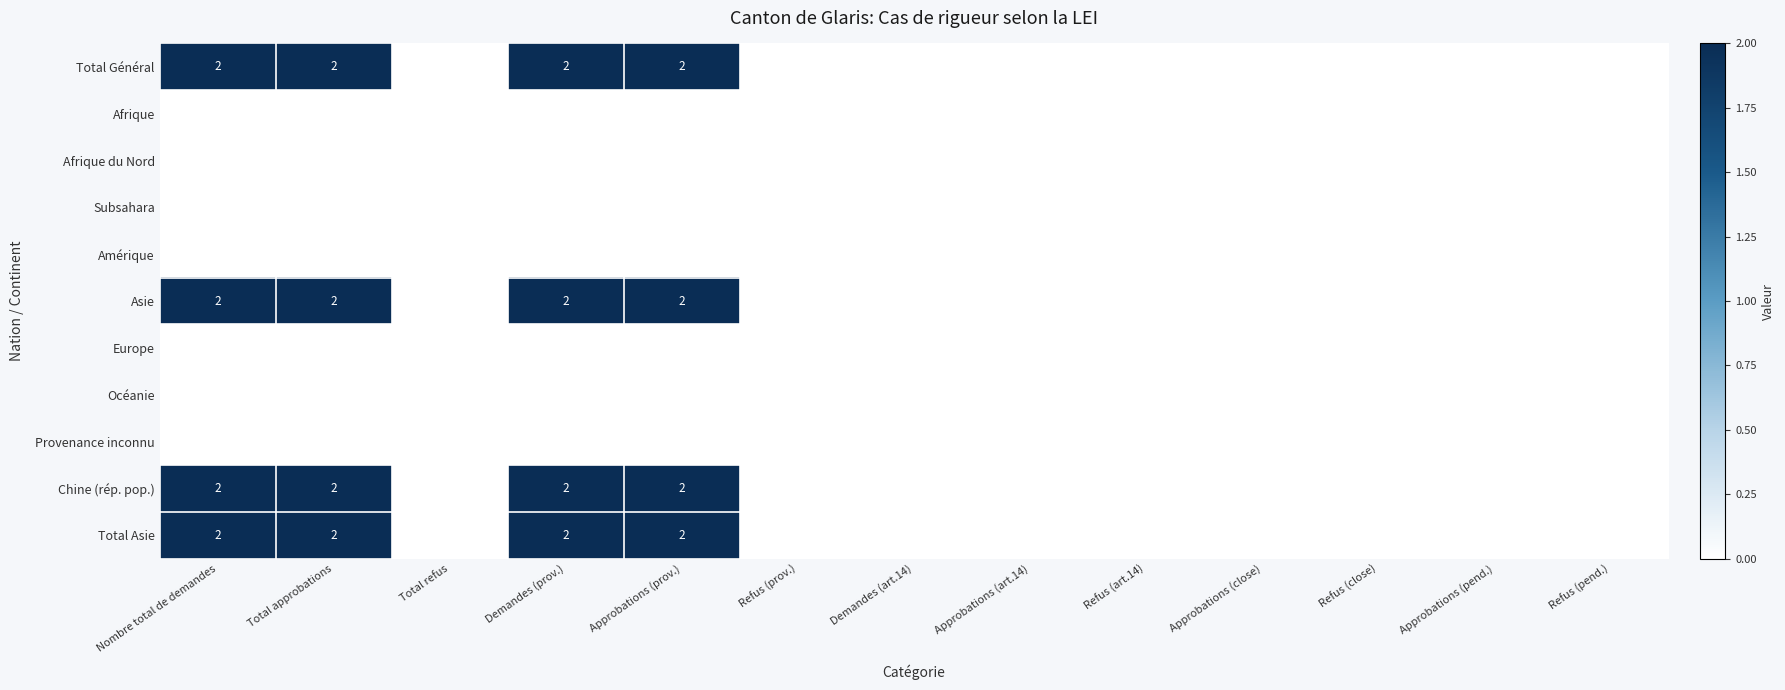

The value of Chine (rép. pop.) at Nombre total de demandes is 2. True or false?

True